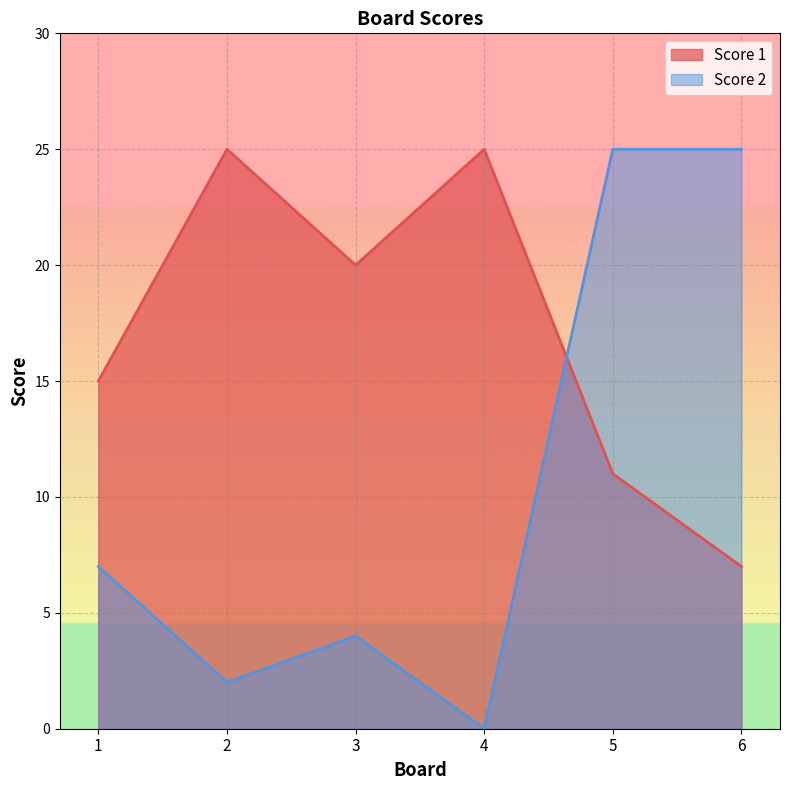

What is the difference between the highest and lowest values at 1?

8